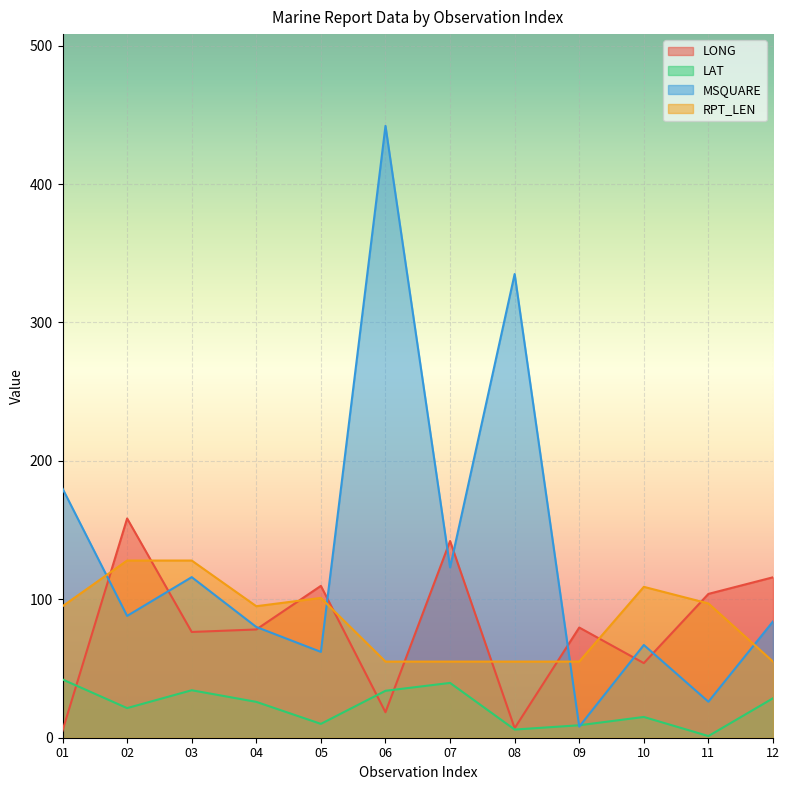

Where do LONG and LAT first cross each other?

01 and 02